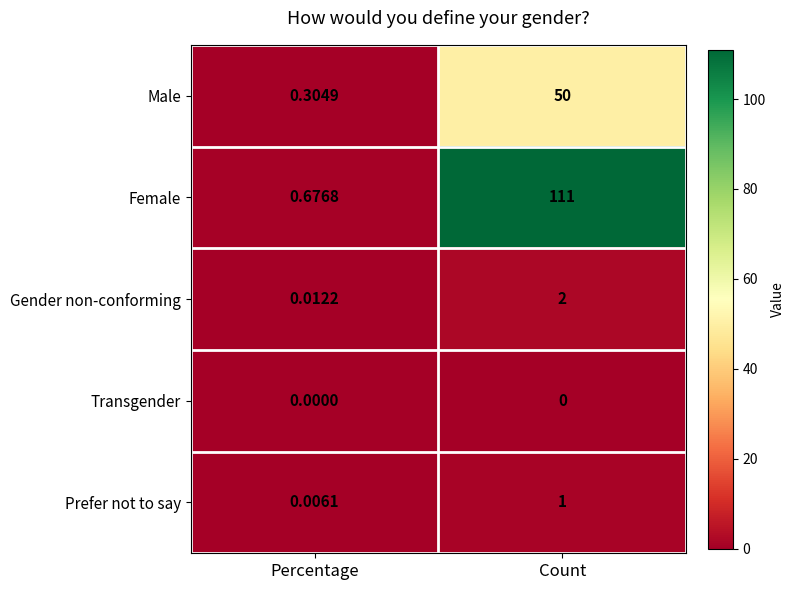

Which series has the largest range (max minus min)?

Female